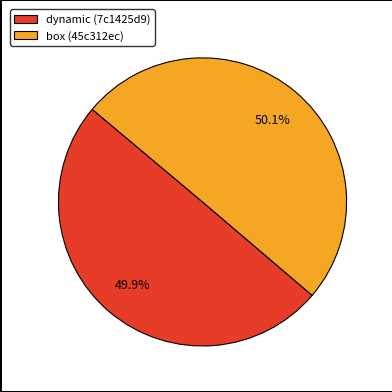

Combined, do box (45c312ec) and dynamic (7c1425d9) account for over 50%?

Yes